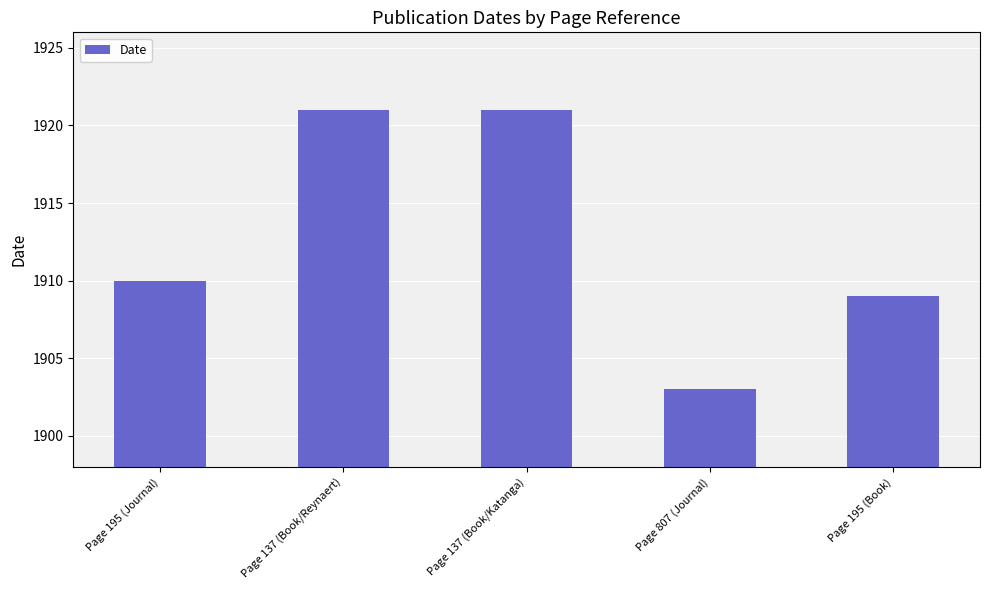

Count the number of data series in this chart.

1